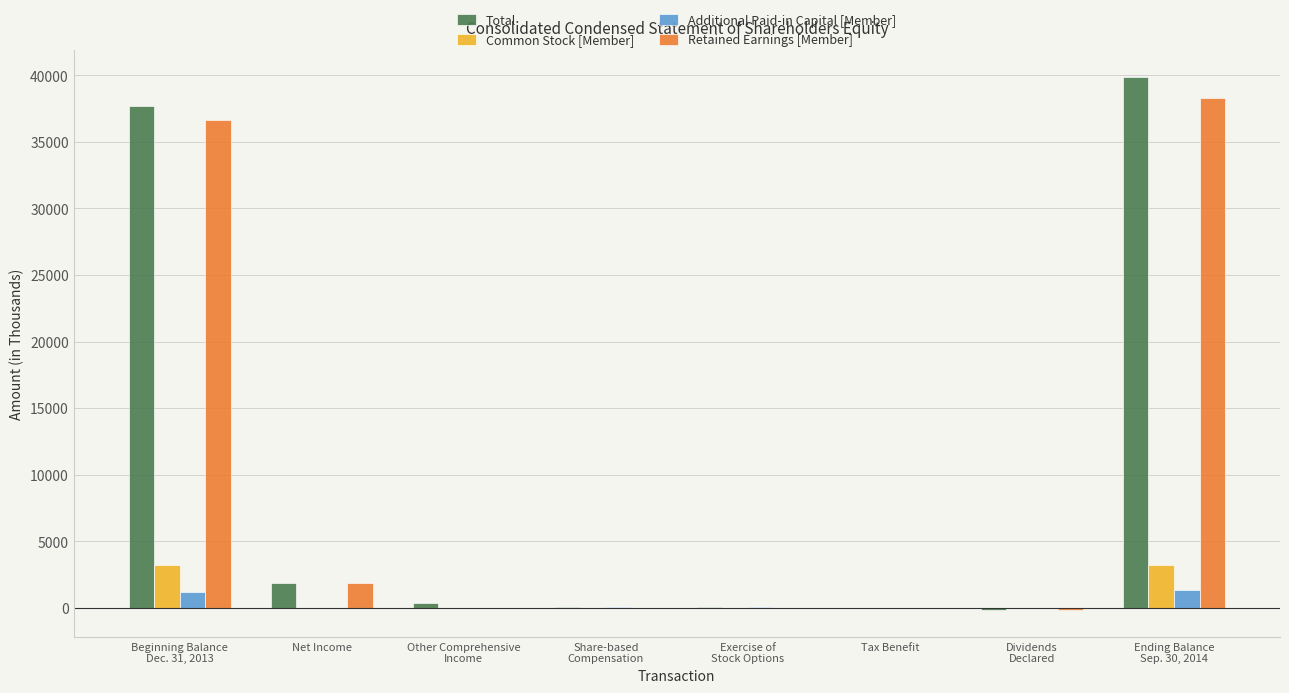

What is the highest value of the Common Stock [Member] series?

3223